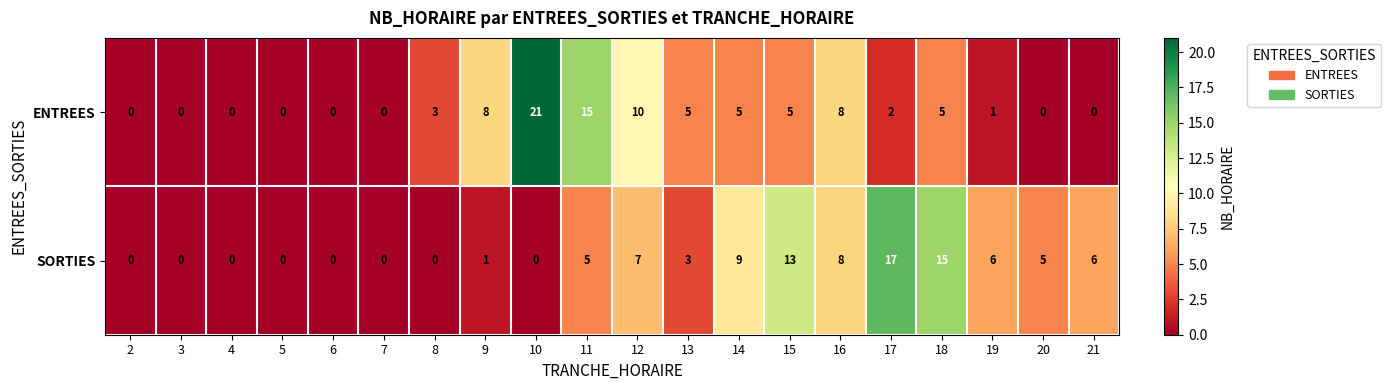

What is the greatest value displayed?

21